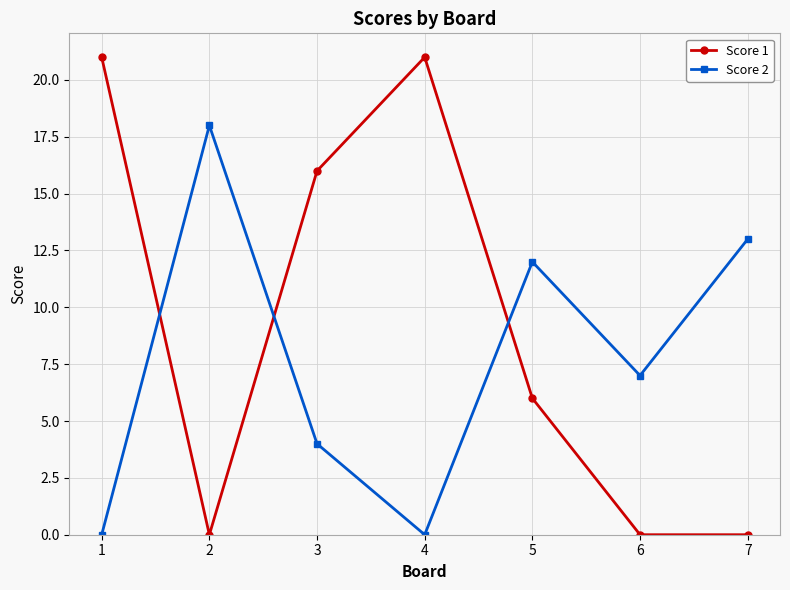

Reading left to right, list all the values displayed in this chart.

Score 1: 1=21	2=0	3=16	4=21	5=6	6=0	7=0
Score 2: 1=0	2=18	3=4	4=0	5=12	6=7	7=13